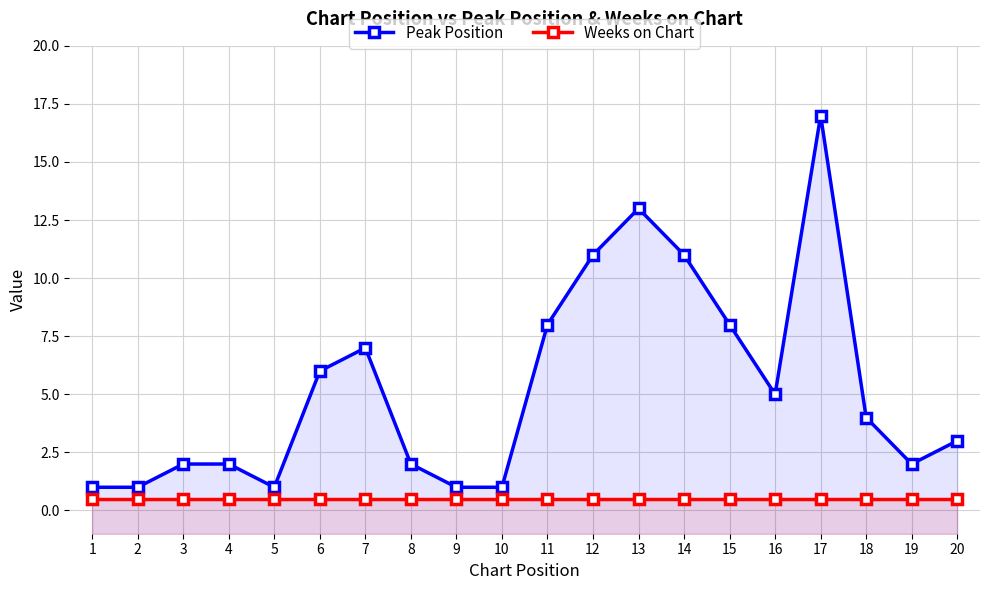

Which series has the largest range (max minus min)?

Peak Position